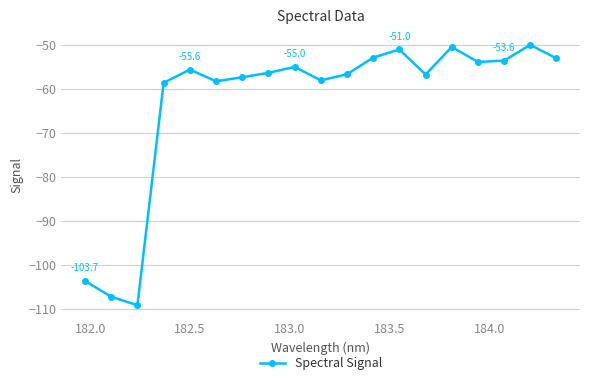

True or false: there are more than 1 points higher than both neighbors.

True